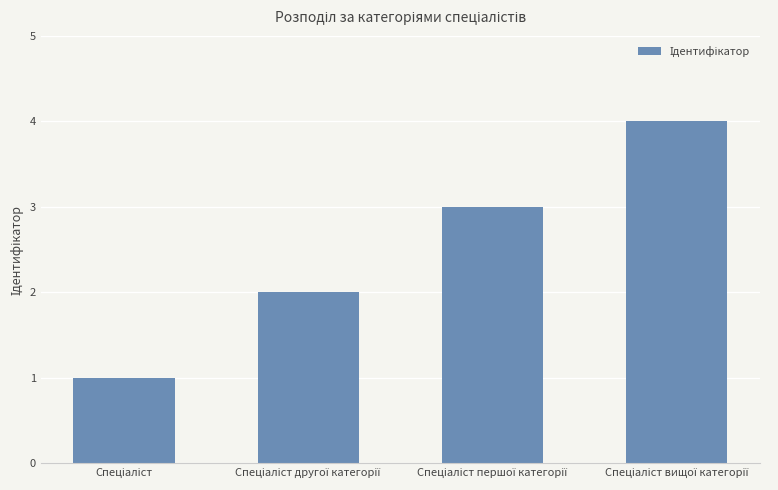

What is the greatest value displayed?

4